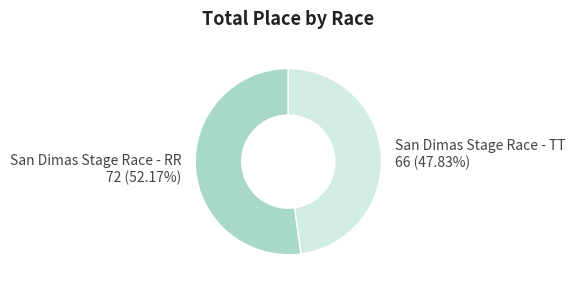

Which has a higher value, San Dimas Stage Race - TT or San Dimas Stage Race - RR?

San Dimas Stage Race - RR